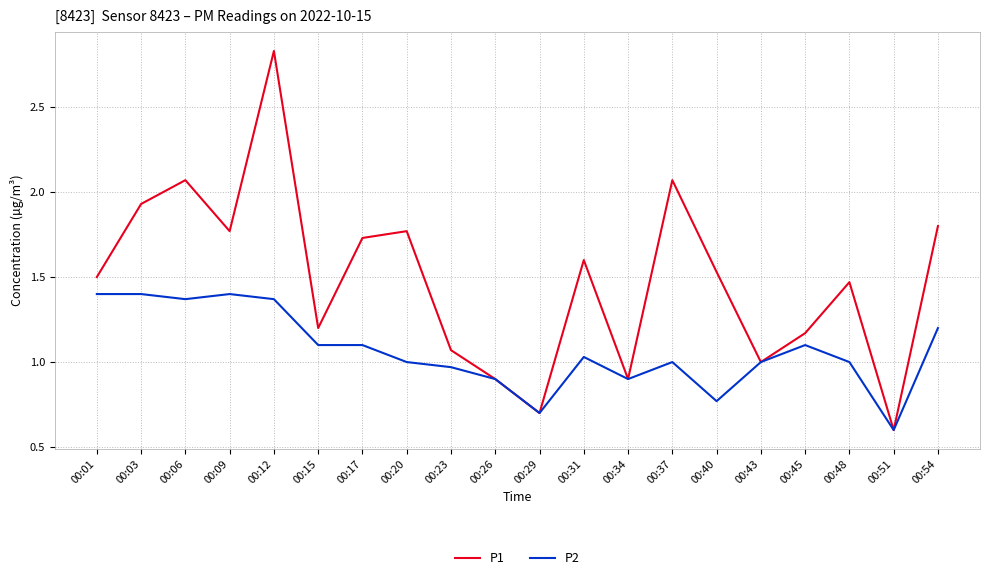

At which label does P2 first exceed 1?

00:01